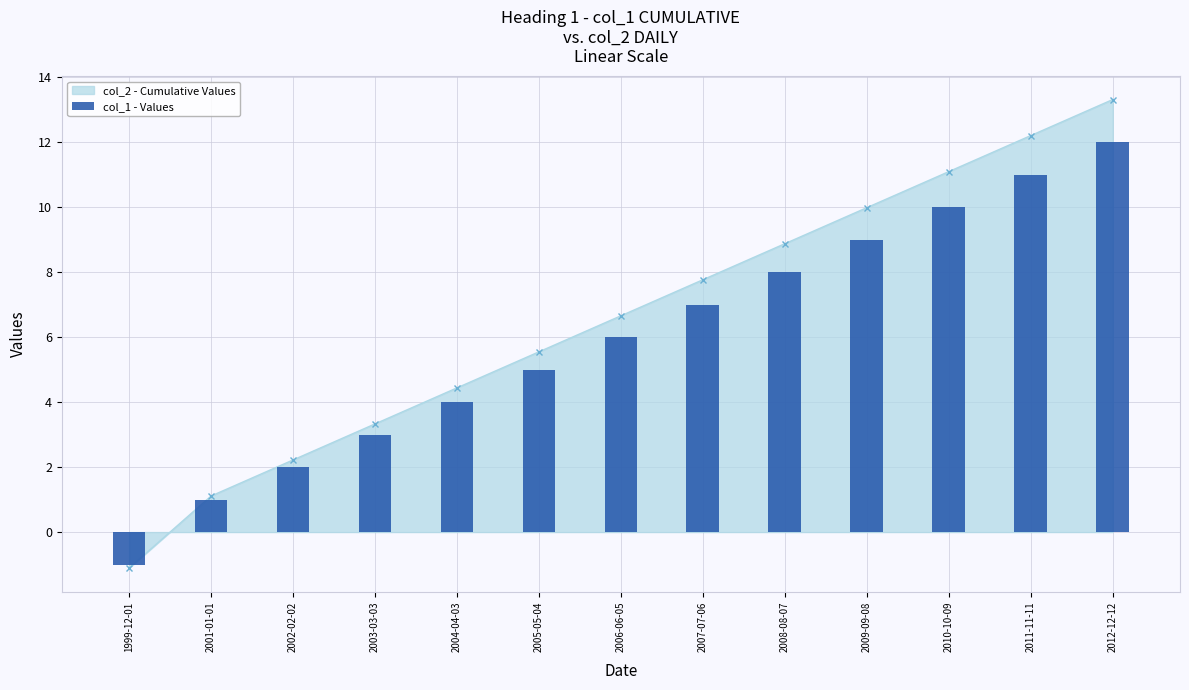

What is the difference between the maximum and minimum values?

13